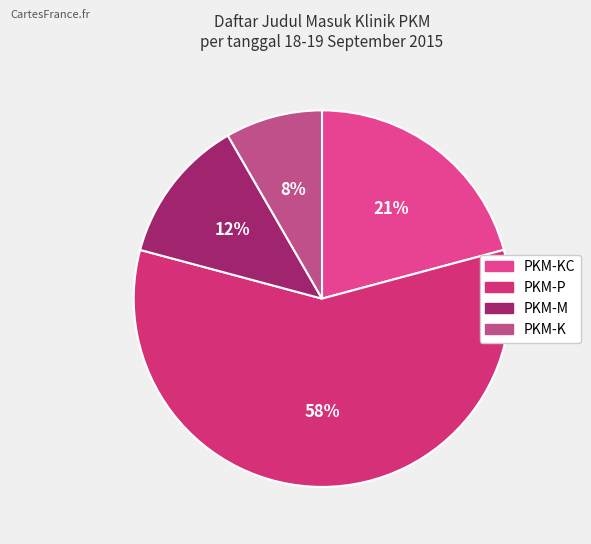

Which category has the smallest portion of the pie?

PKM-K